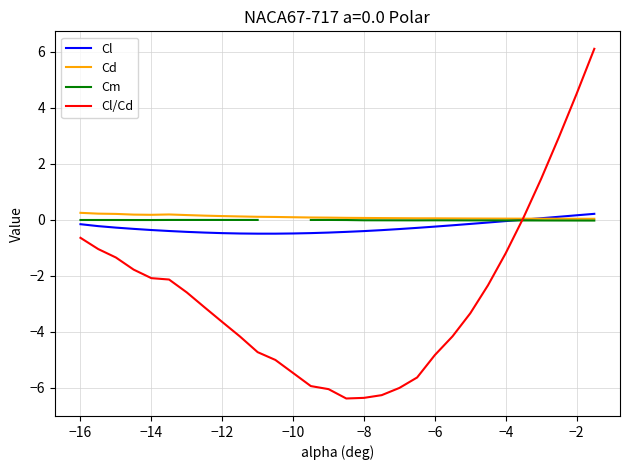

The value of Cl/Cd at −12 is -5.1. True or false?

False